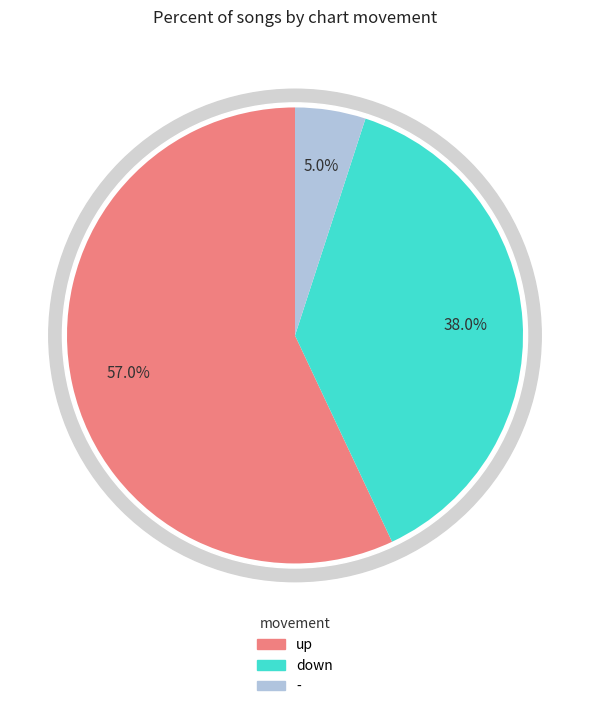

What percentage is the - slice, to the nearest percent?

5%